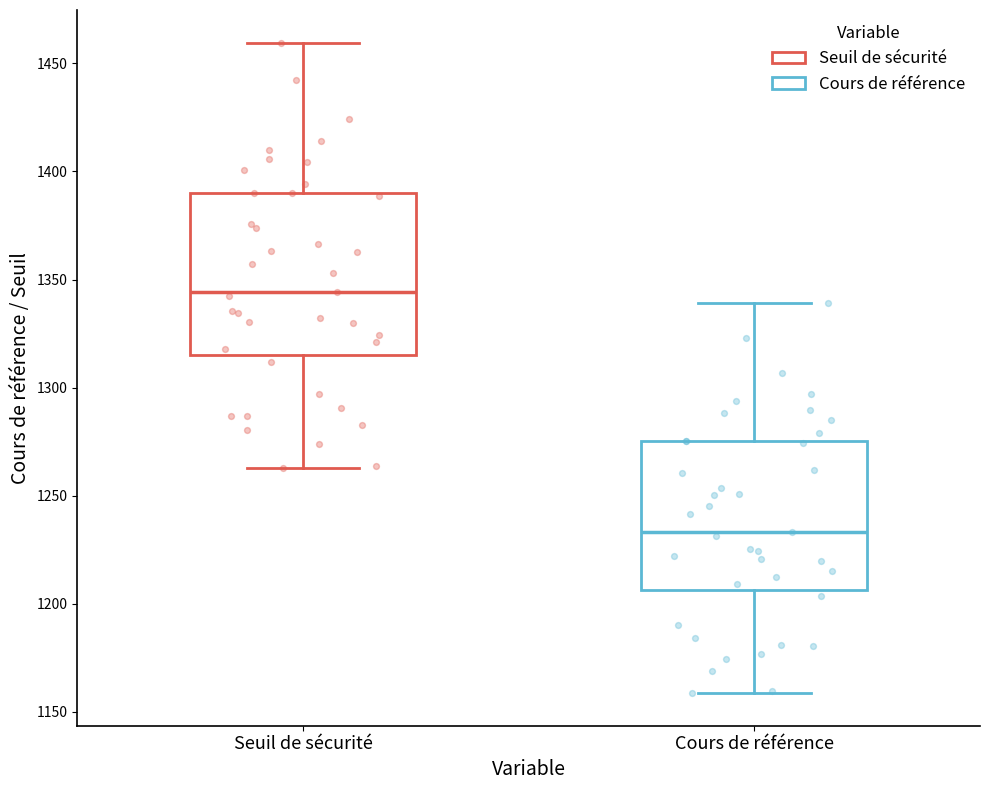

Which box has the lowest median line?

Cours de référence